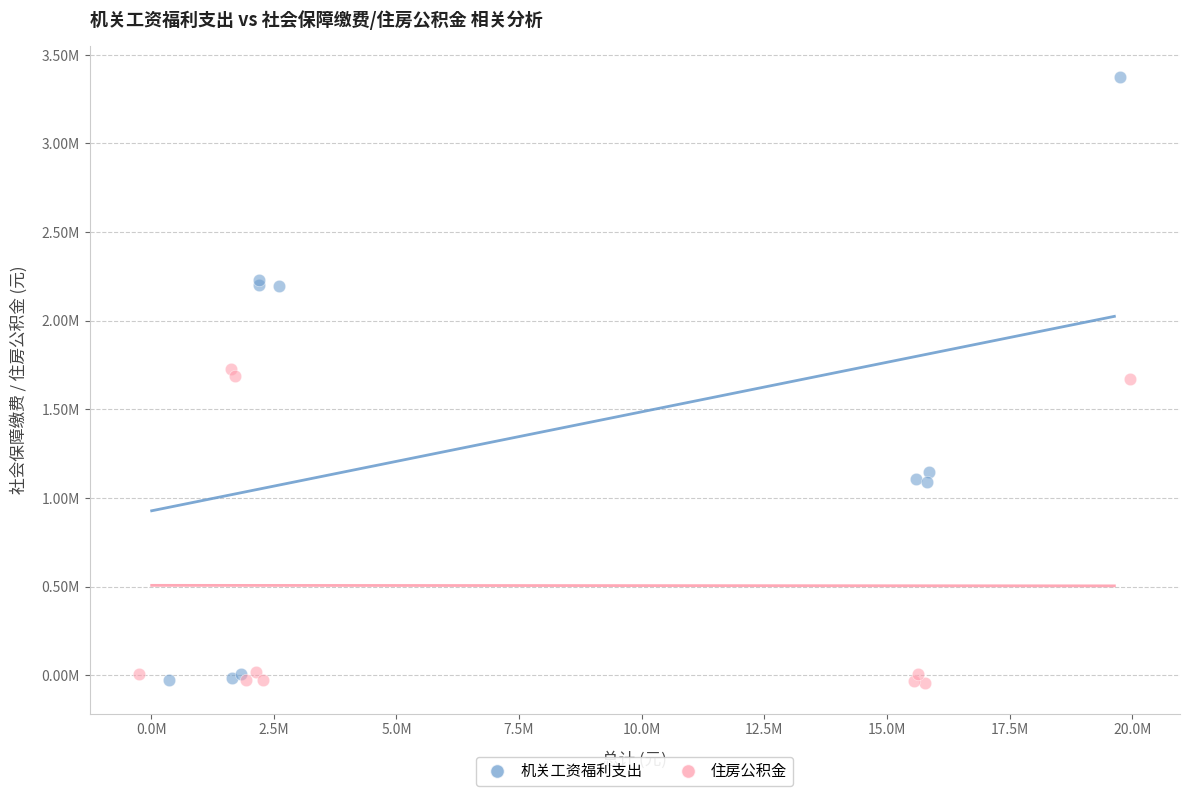

What are all the series names shown in the legend?

机关工资福利支出, 住房公积金